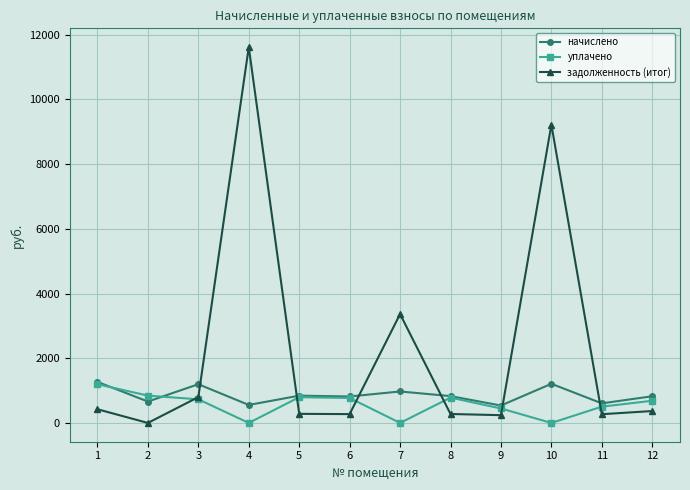

At which category does начислено reach its first local valley?

2